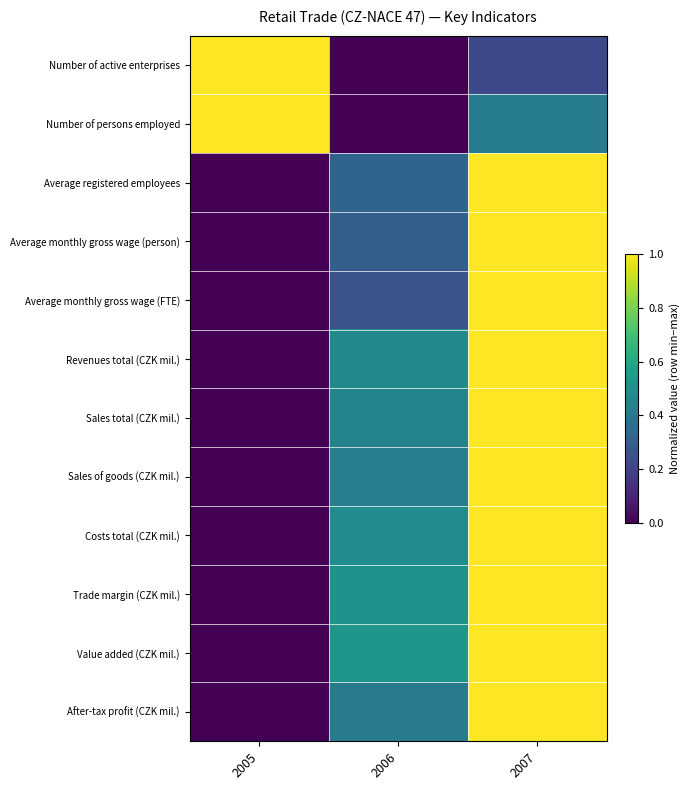

Reading right to left, transcribe all the data shown in this chart.

Number of active enterprises: 2007=0.2	2006=0.0	2005=1.0
Number of persons employed: 2007=0.4	2006=0.0	2005=1.0
Average registered employees: 2007=1.0	2006=0.3	2005=0.0
Average monthly gross wage (person): 2007=1.0	2006=0.3	2005=0.0
Average monthly gross wage (FTE): 2007=1.0	2006=0.3	2005=0.0
Revenues total (CZK mil.): 2007=1.0	2006=0.5	2005=0.0
Sales total (CZK mil.): 2007=1.0	2006=0.4	2005=0.0
Sales of goods (CZK mil.): 2007=1.0	2006=0.4	2005=0.0
Costs total (CZK mil.): 2007=1.0	2006=0.5	2005=0.0
Trade margin (CZK mil.): 2007=1.0	2006=0.5	2005=0.0
Value added (CZK mil.): 2007=1.0	2006=0.5	2005=0.0
After-tax profit (CZK mil.): 2007=1.0	2006=0.4	2005=0.0